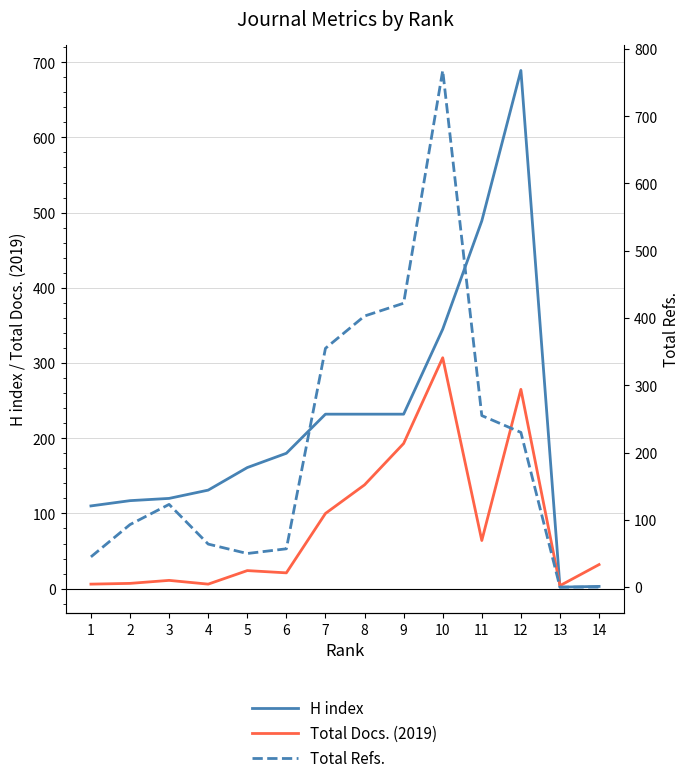

Is the value of Total Docs. (2019) at 6 greater than the value of H index at 14?

Yes